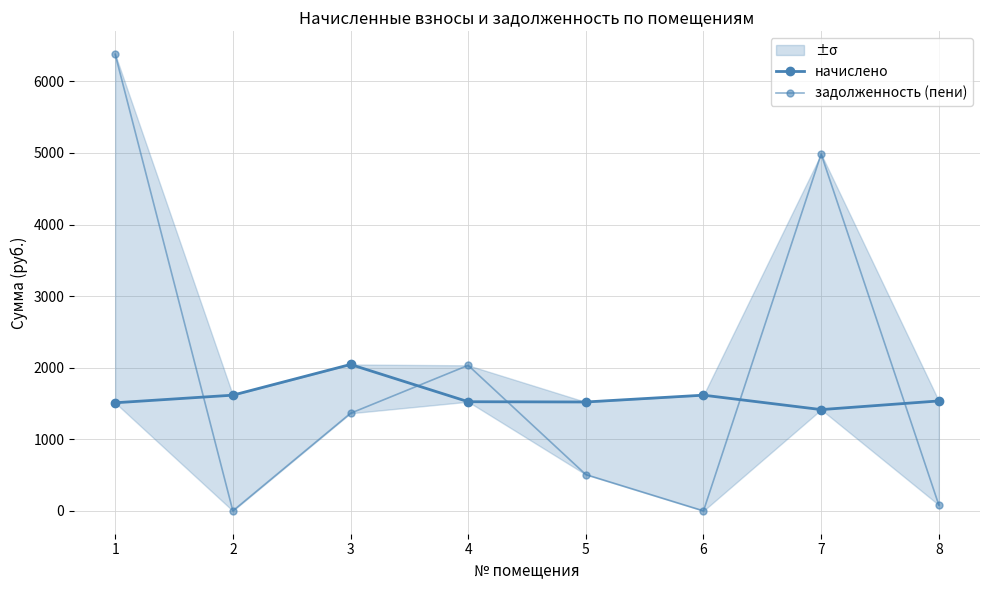

Which series has the widest spread of values?

задолженность (пени)